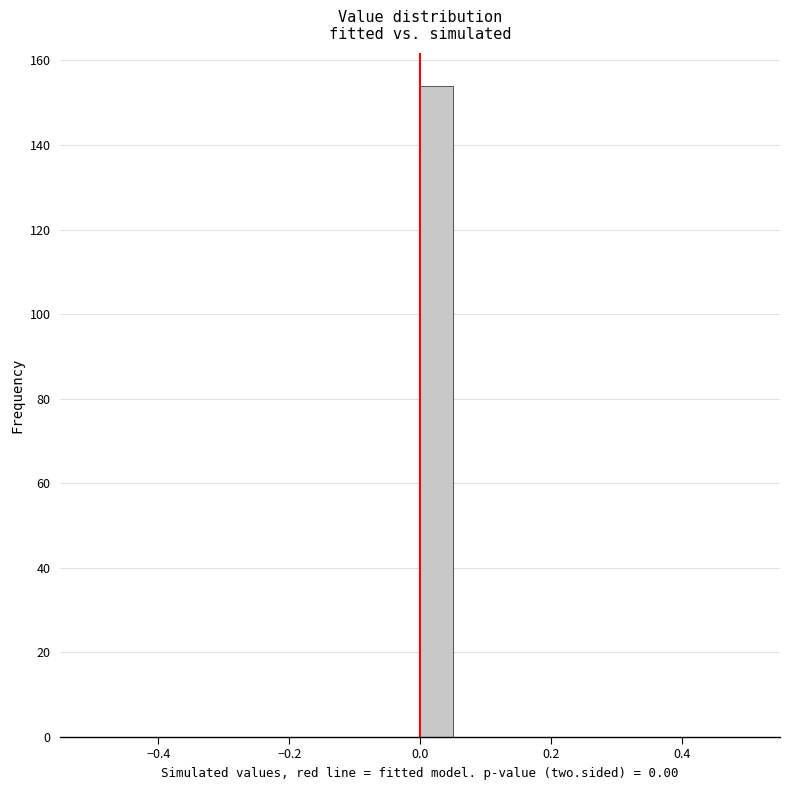

Read against the x-axis, roughly where is the centre of the tallest bar?

0.02